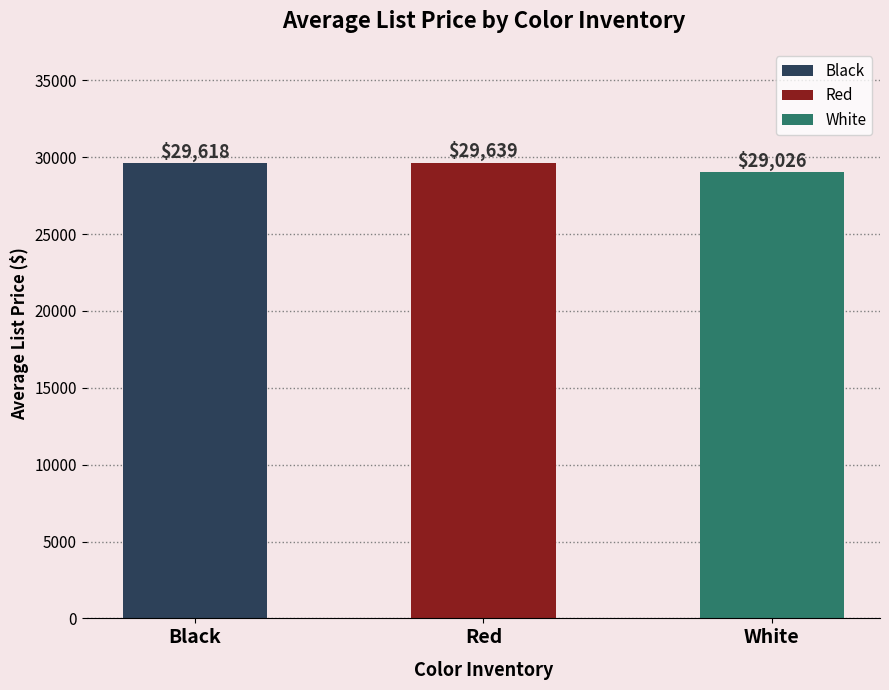

List the labels in order of value, largest first.

Red, Black, White